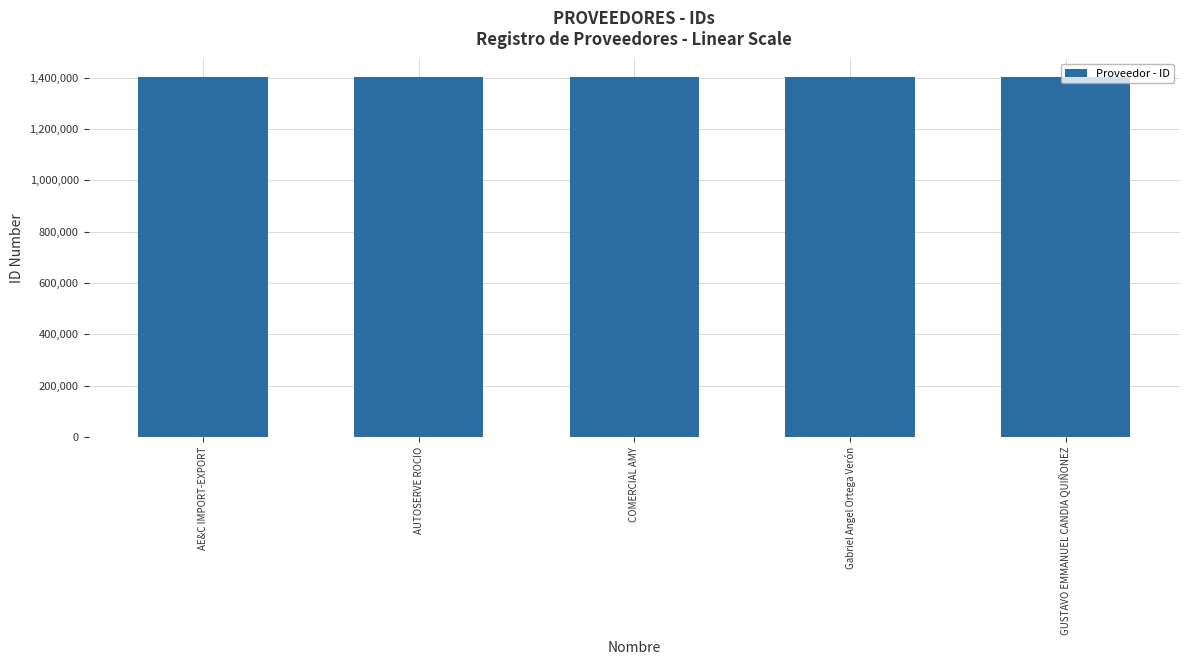

True or false: the data shows 1404211 at GUSTAVO EMMANUEL CANDIA QUIÑONEZ.

True